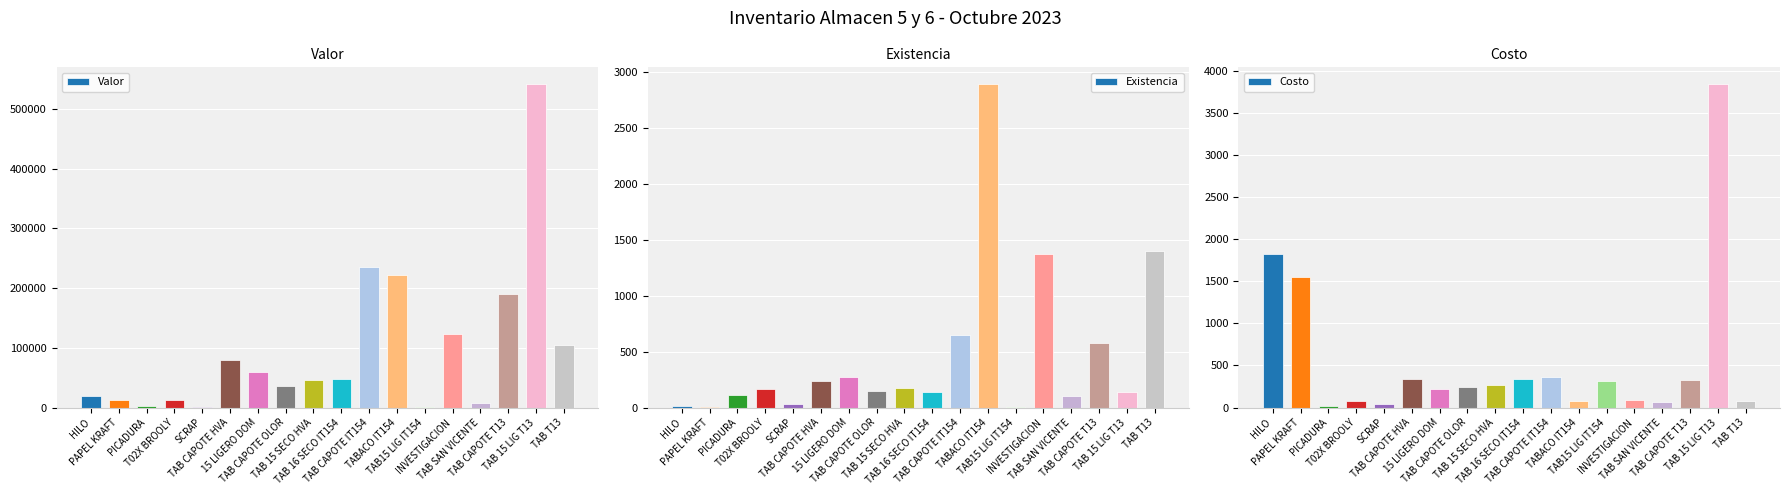

Where is Costo nearest to the value 1934?

HILO